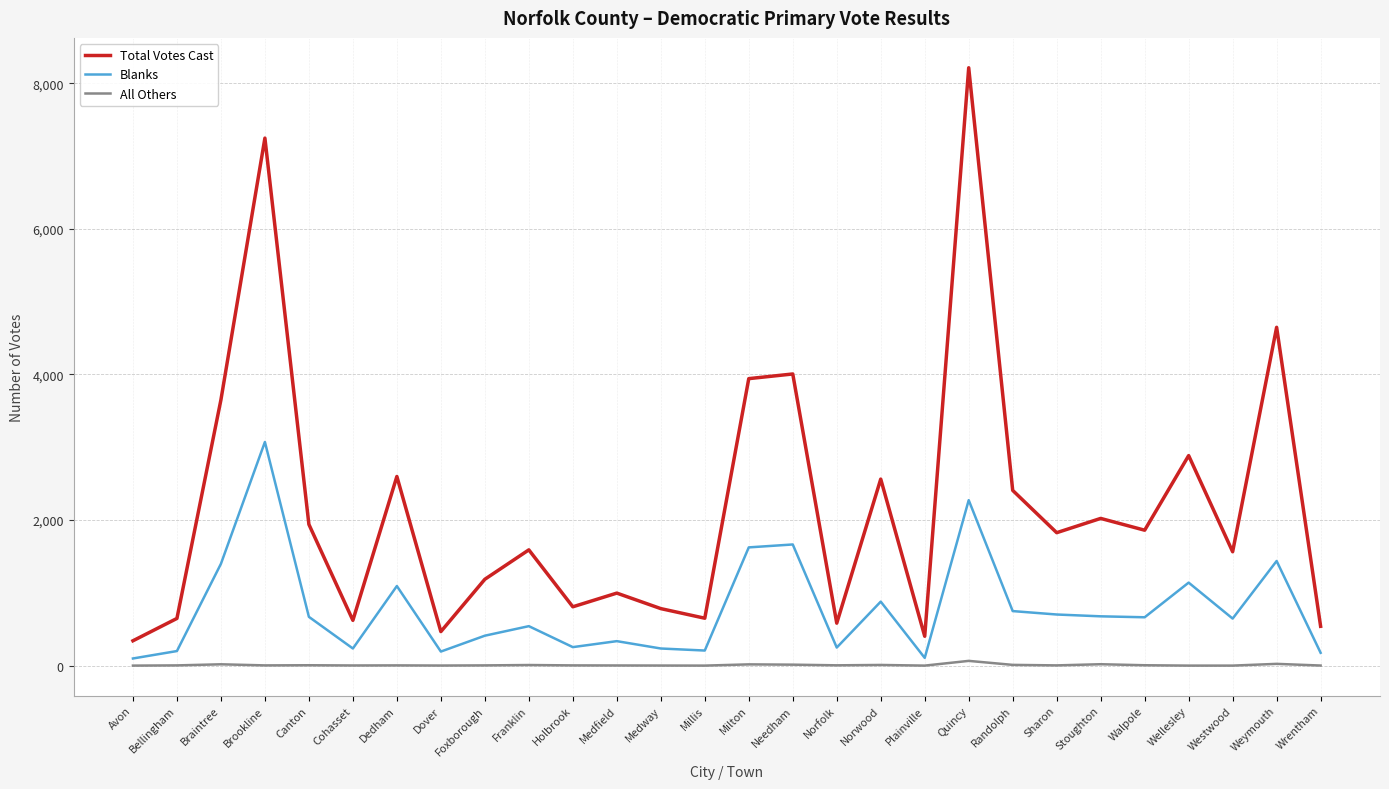

The Blanks series shows 702 at Sharon. True or false?

True